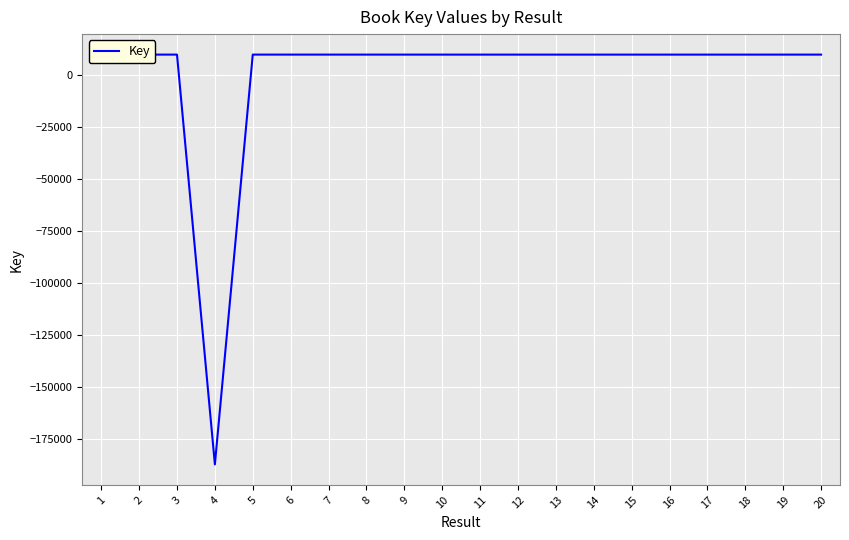

Is it true that the value at 2 is 9853.8?

True